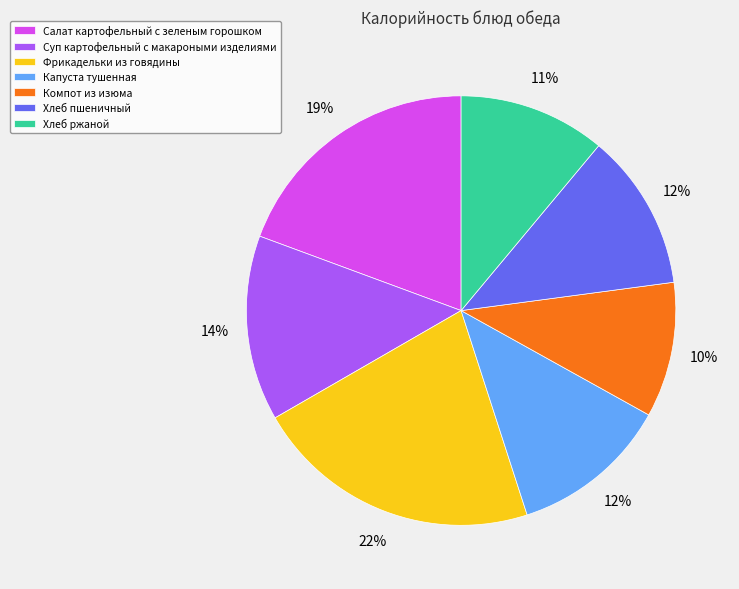

To the nearest percent, what is the combined percentage of Суп картофельный с макароными изделиями and Компот из изюма?

24%